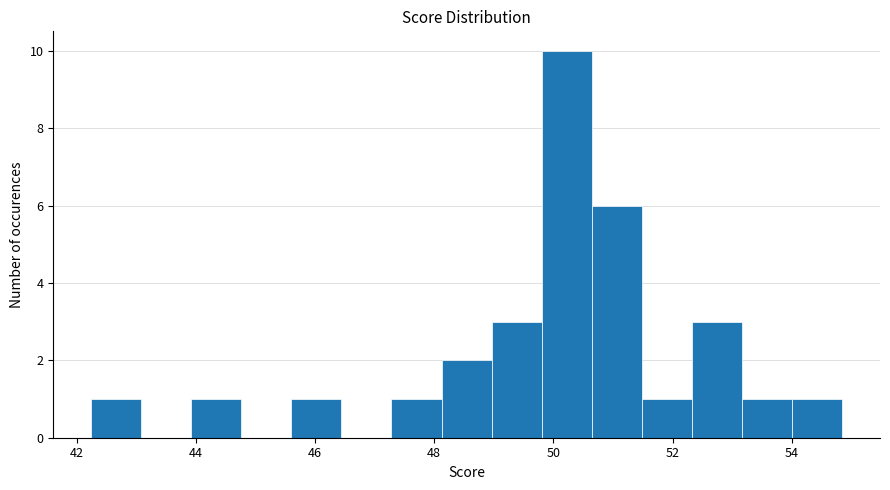

Over which range of the x-axis is the bar tallest?

49.8 to 50.6